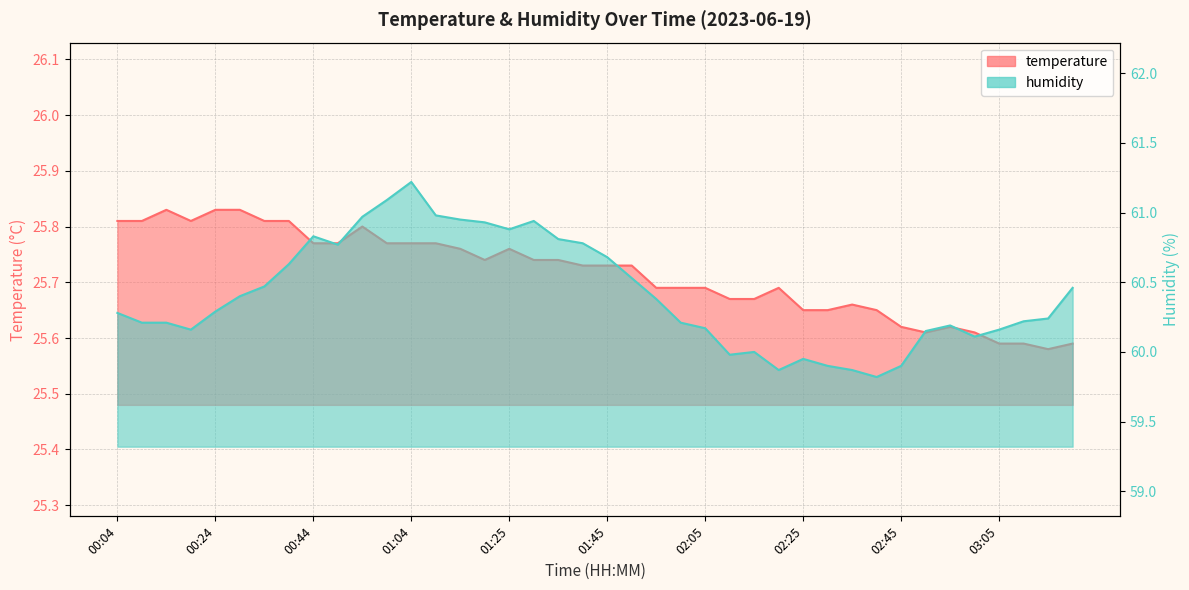

Is it true that humidity equals 60.2 at 03:10?

True